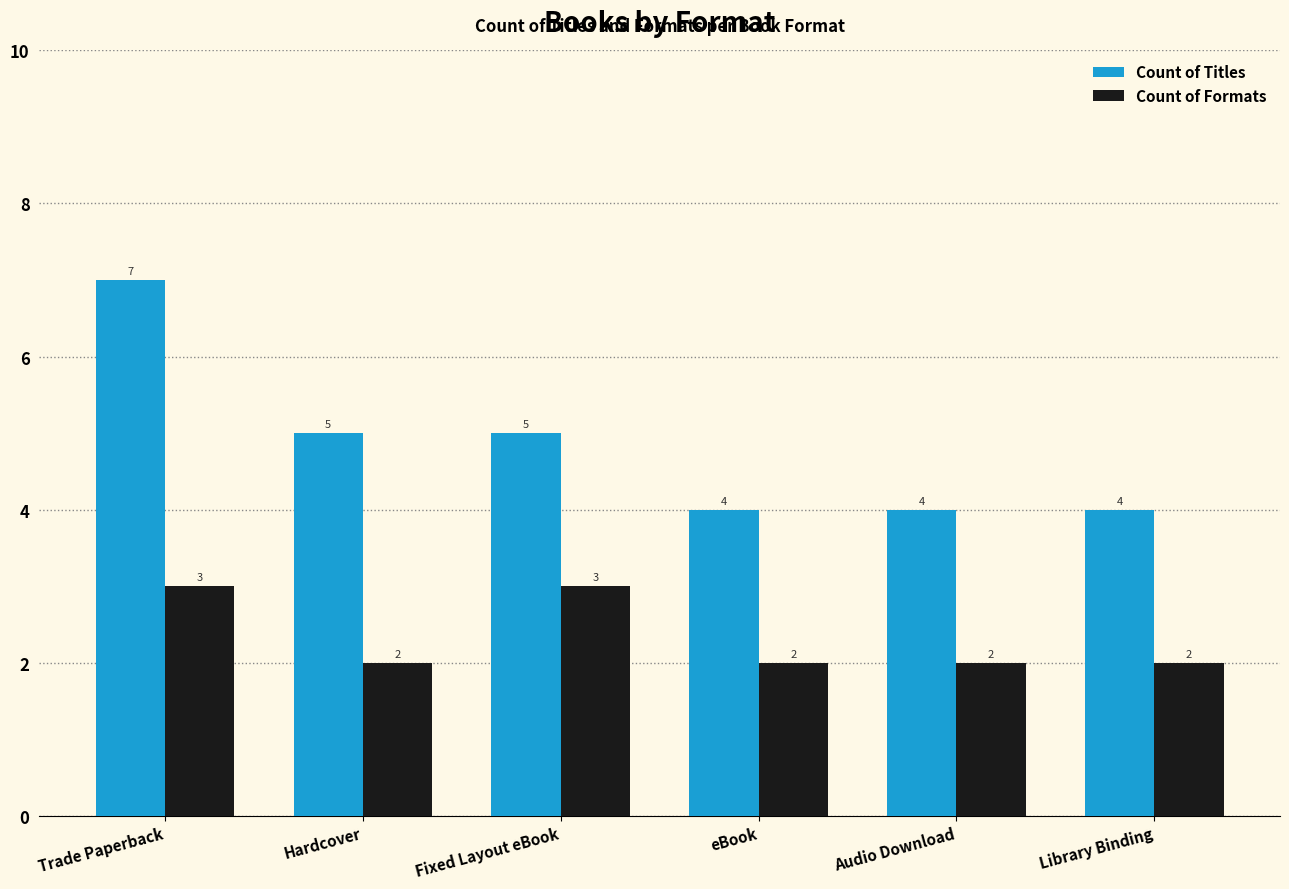

How many bars are there in each group?

2